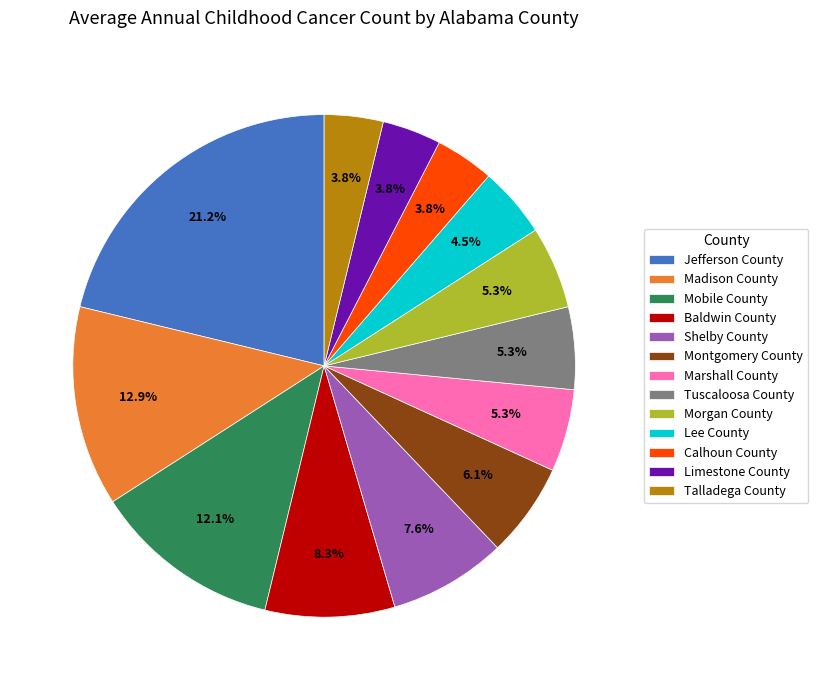

Is it true that Baldwin County is 8% of the pie?

True